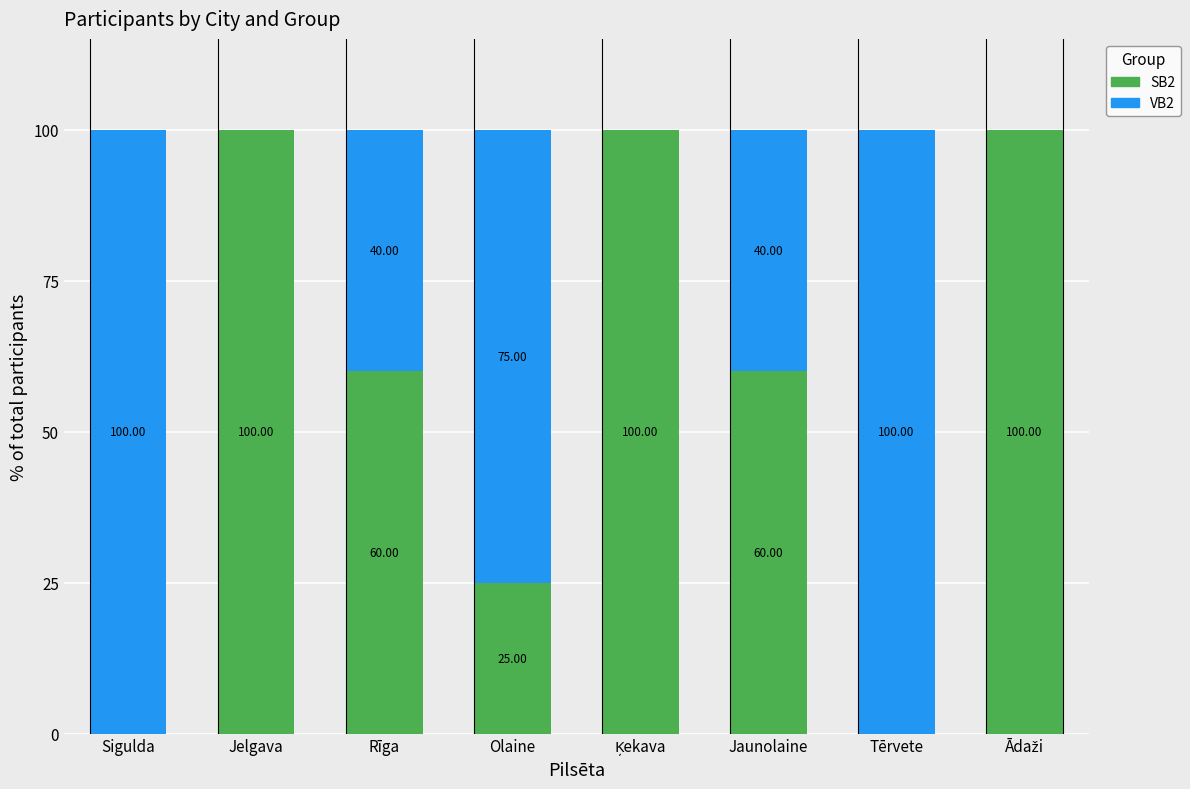

What is the sum of all SB2 values?

445